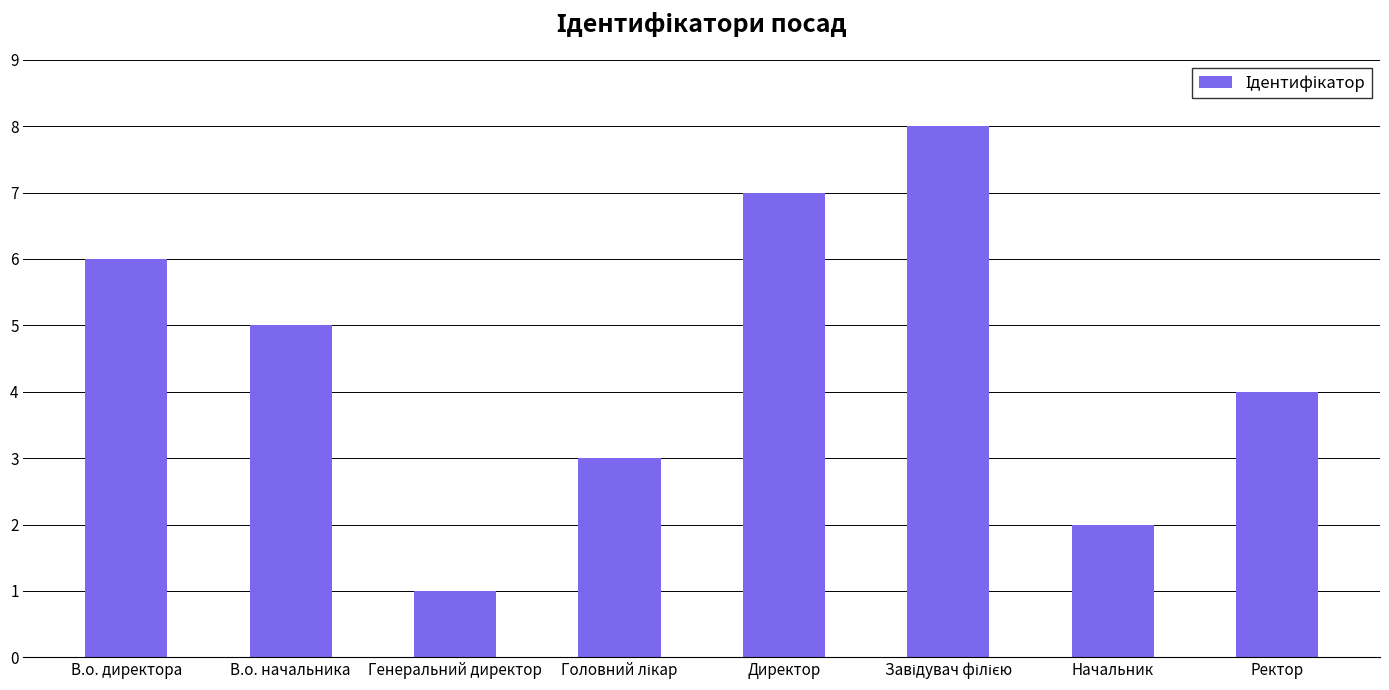

What is the value of the 1st bar from the left?

6